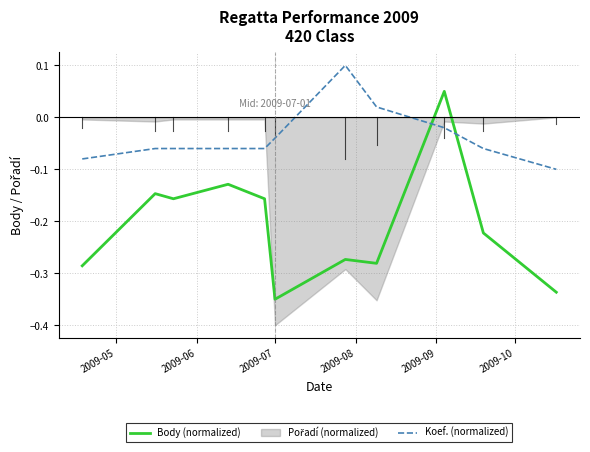

Is this an area chart (filled region under the line)?

No